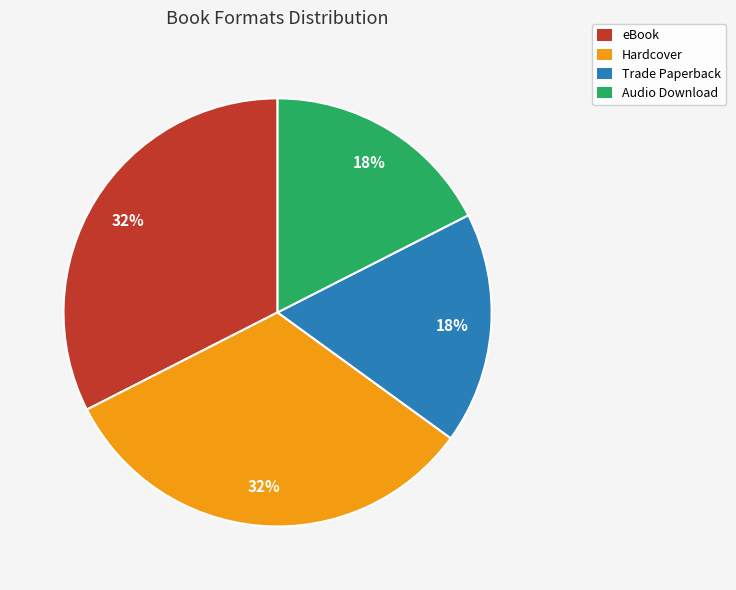

Which has a higher value, Hardcover or Trade Paperback?

Hardcover